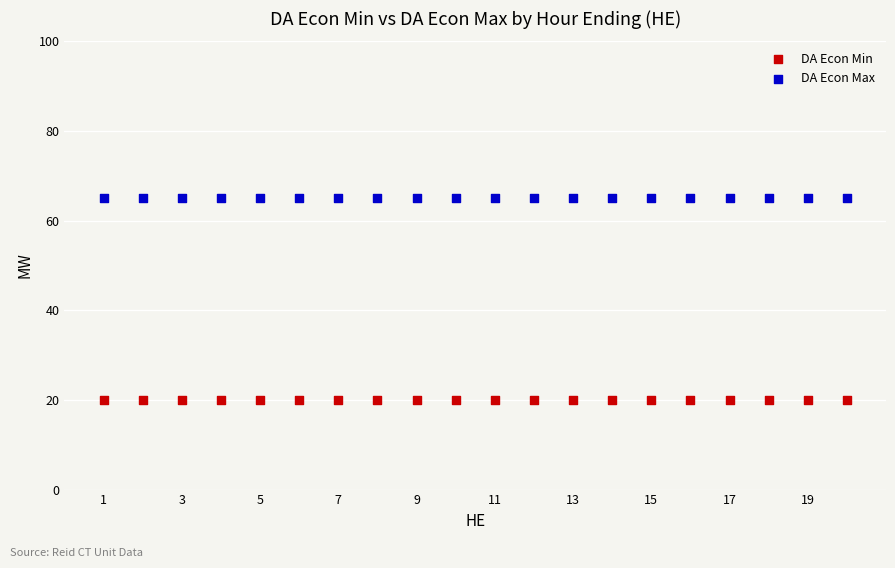

Which series contains the lowest Y value?

DA Econ Min